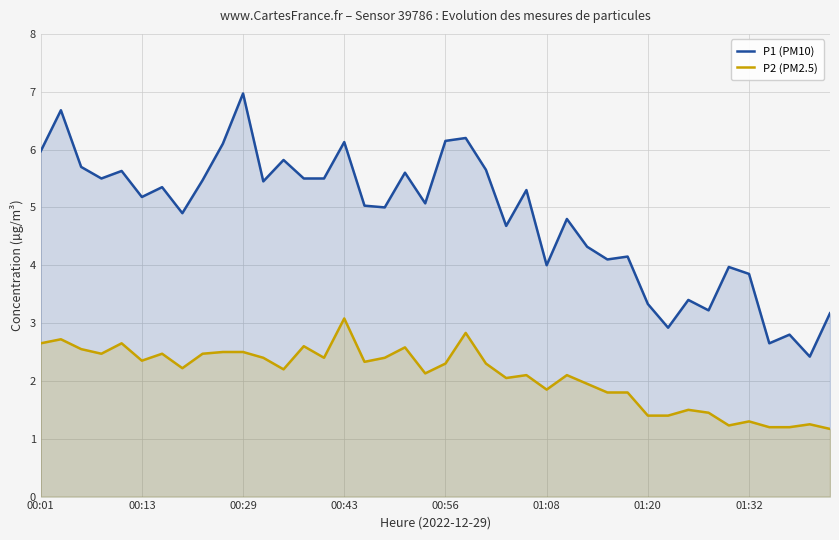

Rank the series by their maximum value, from highest to lowest.

P1 (PM10), P2 (PM2.5)